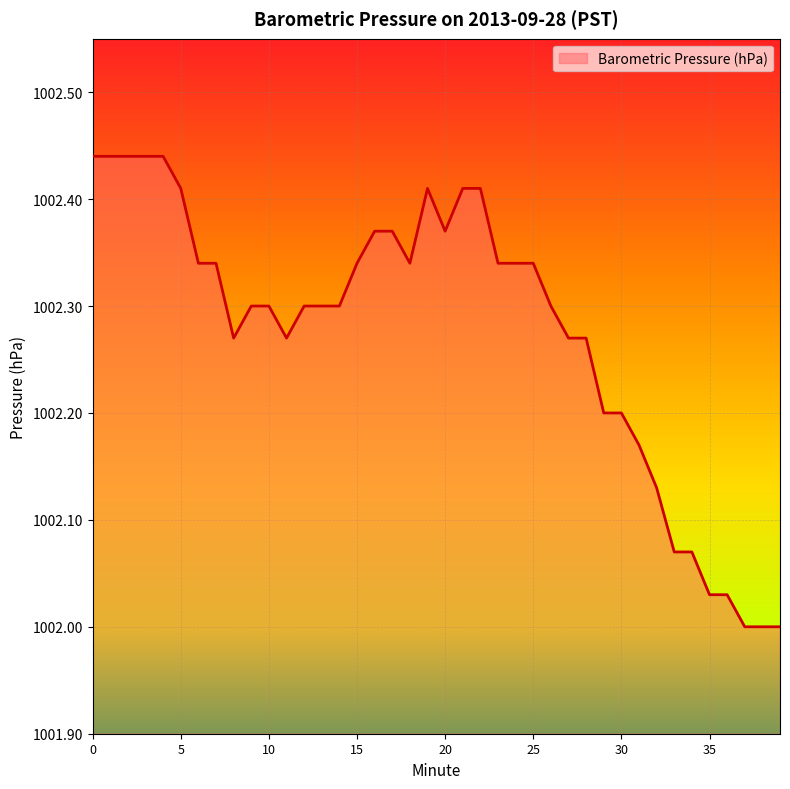

What is the difference between the maximum and minimum values?

0.4